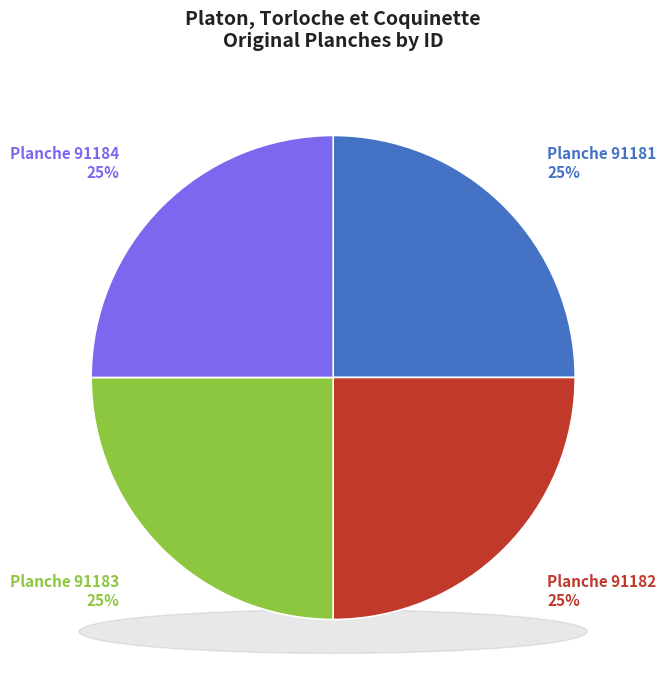

The Planche 91183 slice represents 25% of the pie. True or false?

True